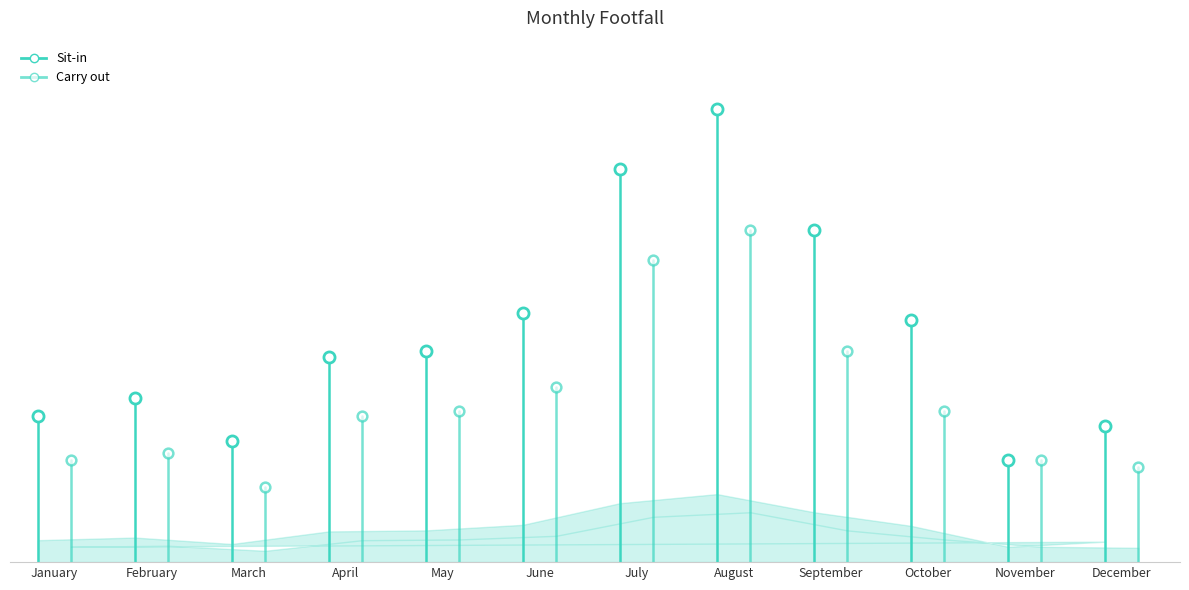

List the series in order of their peak value, highest first.

Sit-in, Carry out